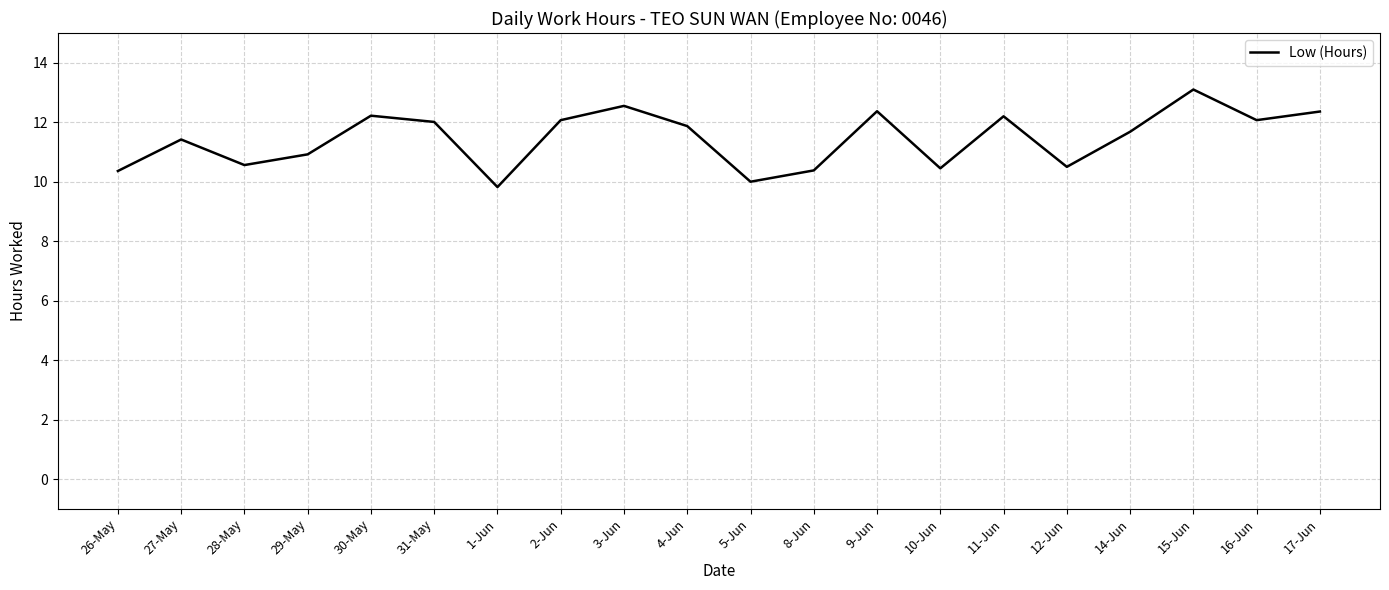

What is the difference between the values at 11-Jun and 2-Jun?

0.1